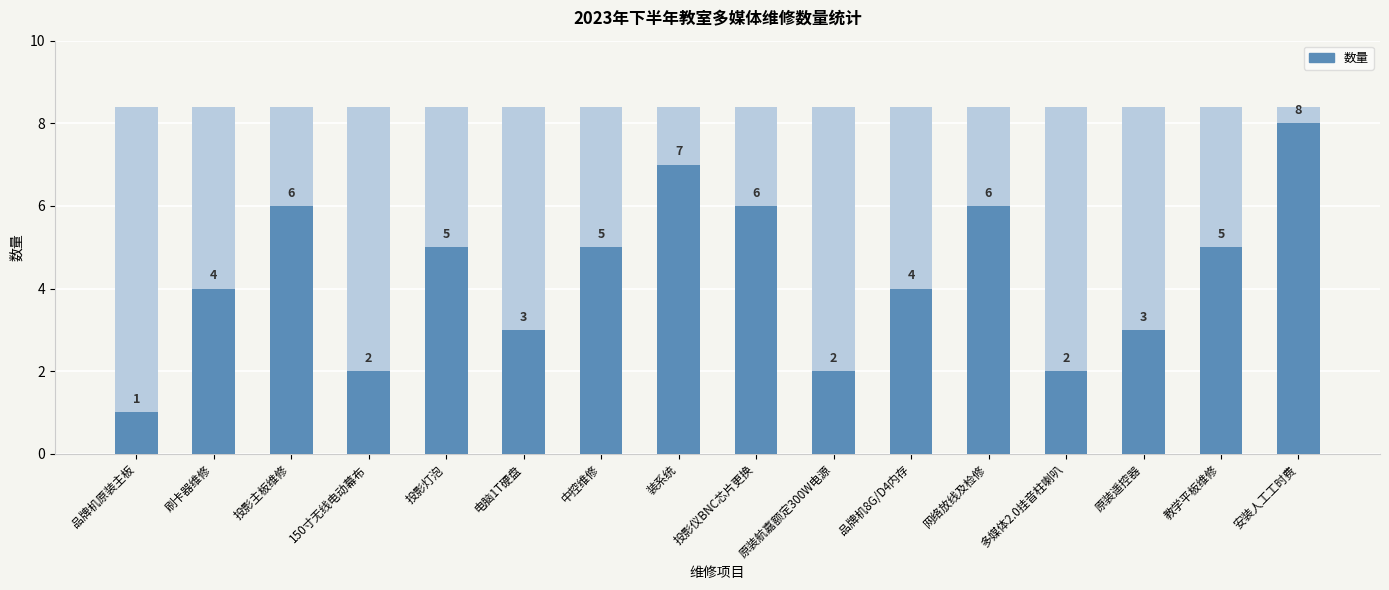

What is the label of the 2nd bar from the left?

刷卡器维修